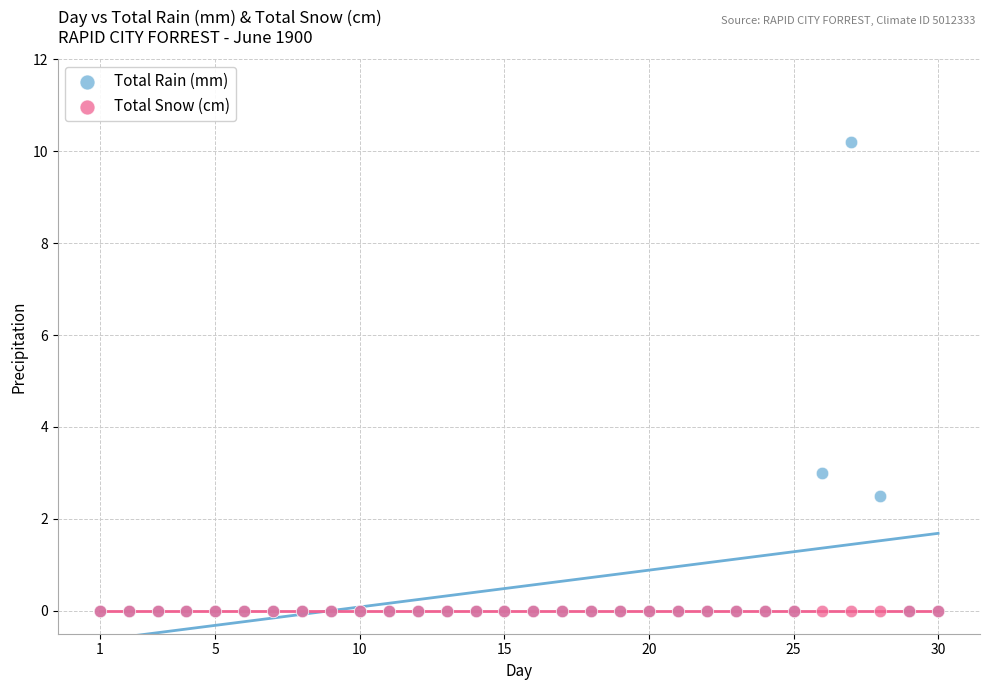

Which series reaches the maximum Y coordinate?

Total Rain (mm)